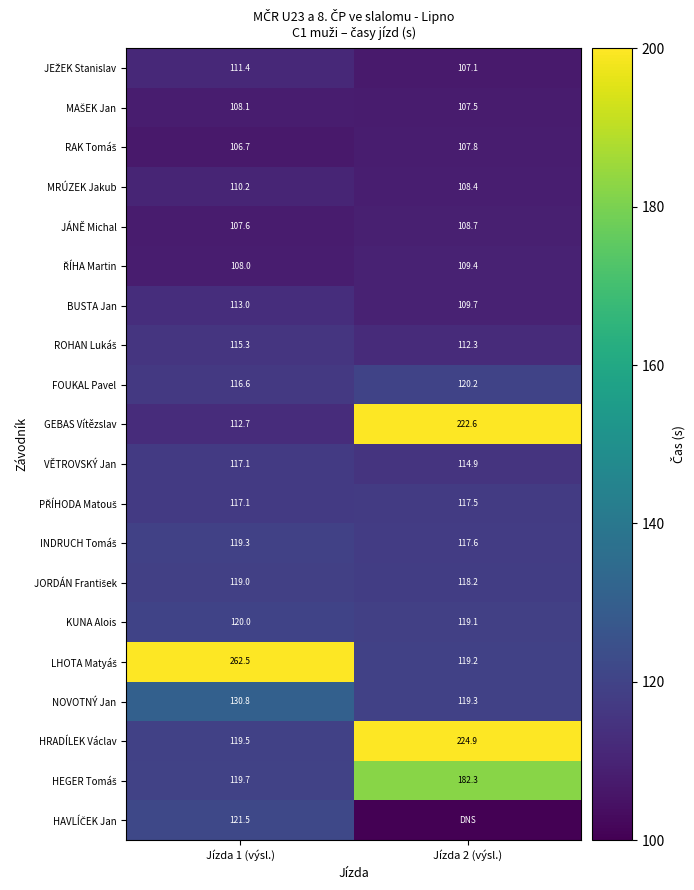

The HRADÍLEK Václav series shows 119.5 at Jízda 1 (výsl.). True or false?

True